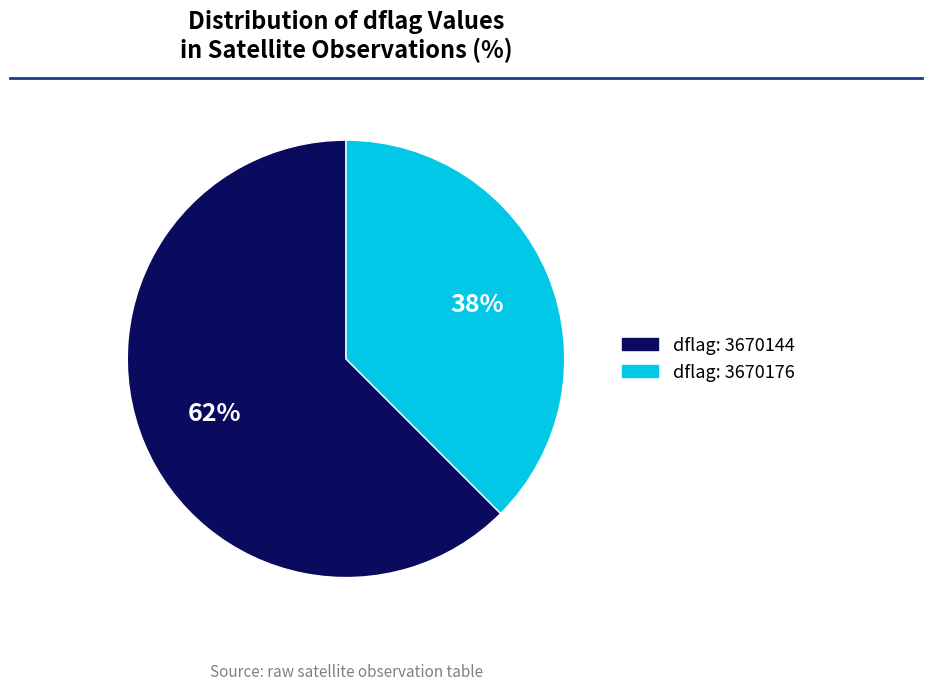

Is there a majority slice in this chart?

Yes